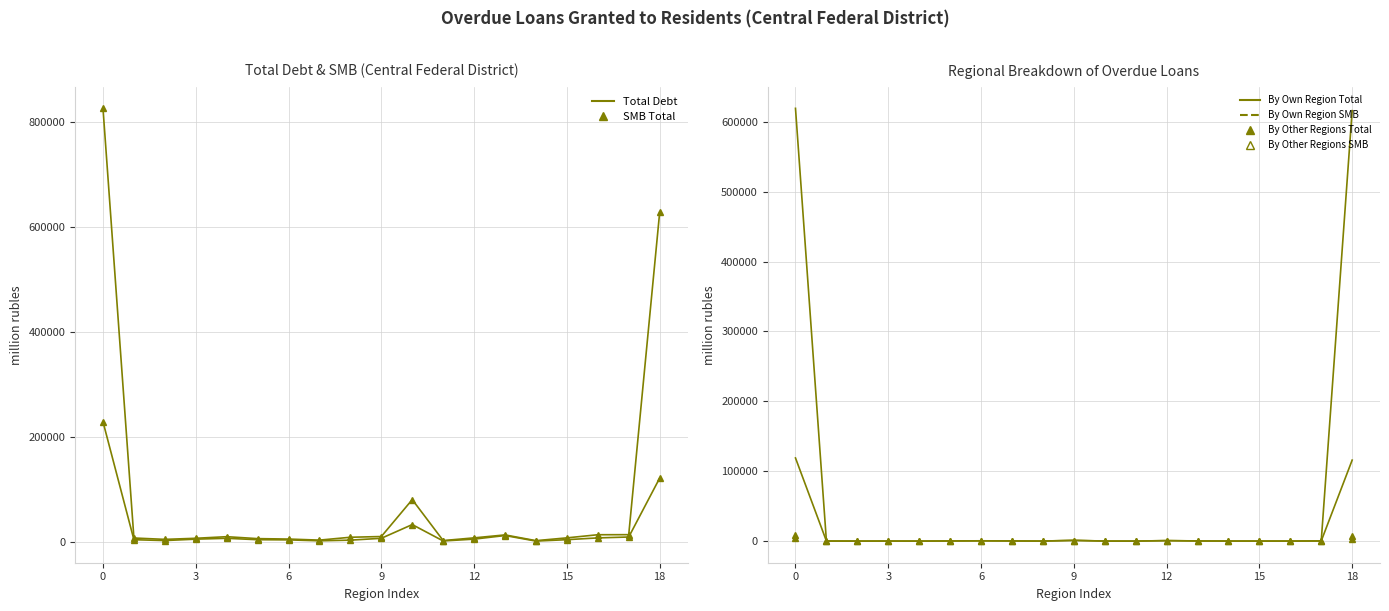

Is it true that Total Debt equals 2076 at Bryansk Region?

False